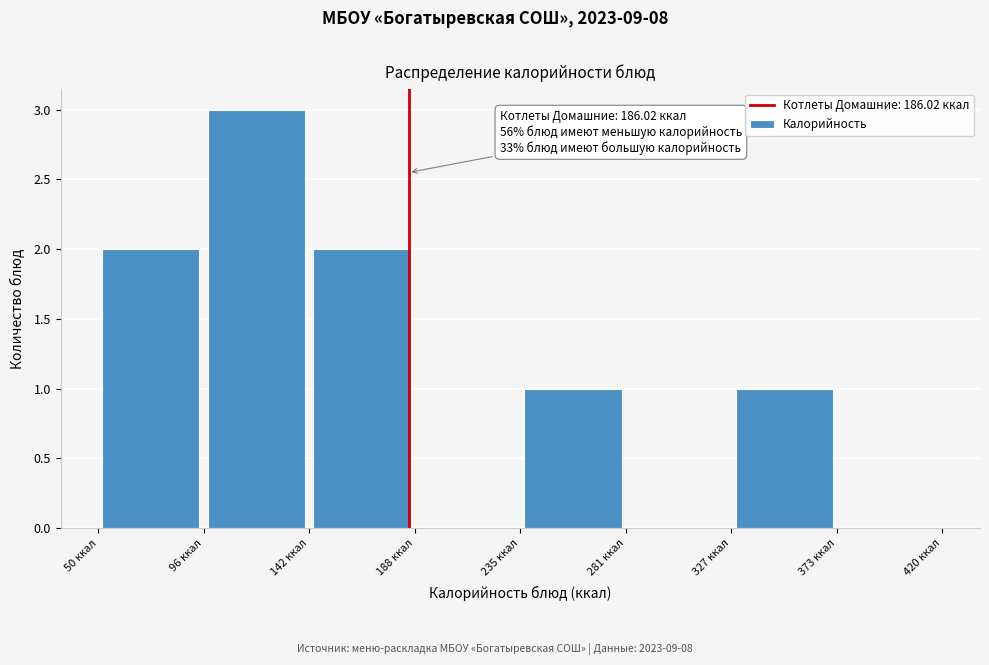

Over which range of the x-axis is the bar tallest?

95 to 145